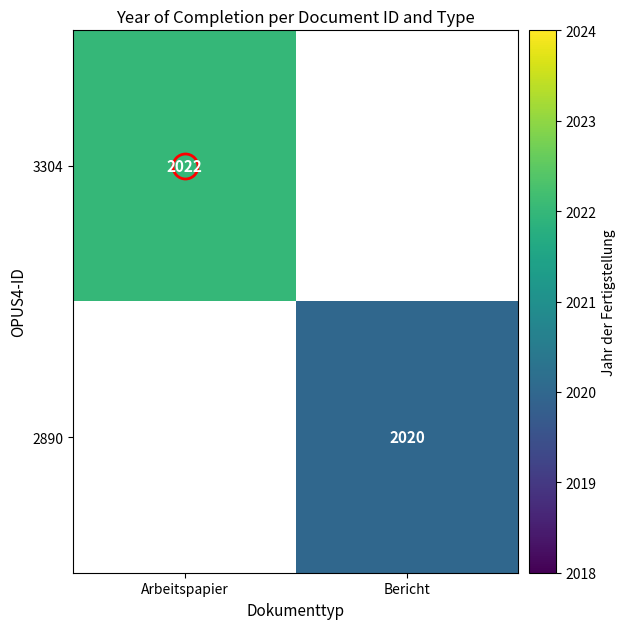

The 3304 series shows 2022 at Arbeitspapier. True or false?

True